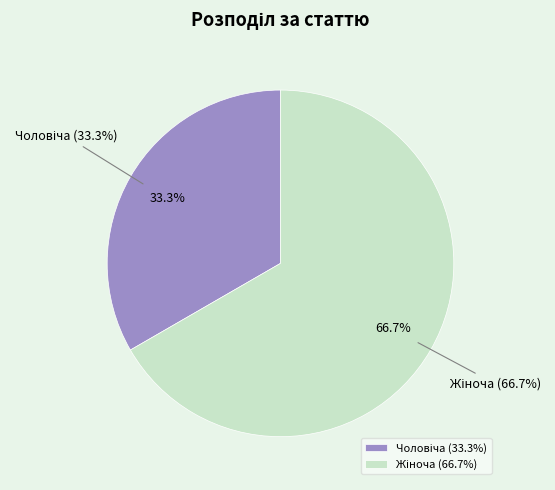

What percentage do Чоловіча and Жіноча together represent?

100.0%